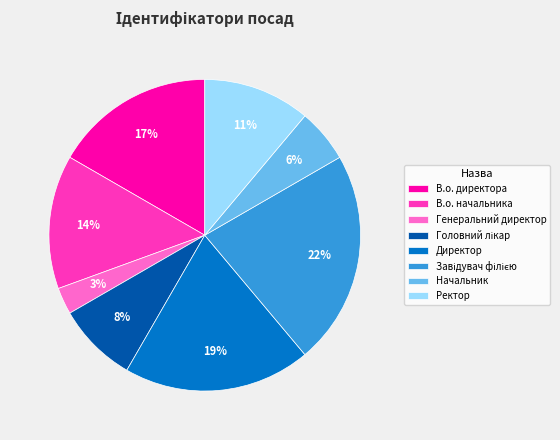

Does Директор account for over 50% of the chart?

No